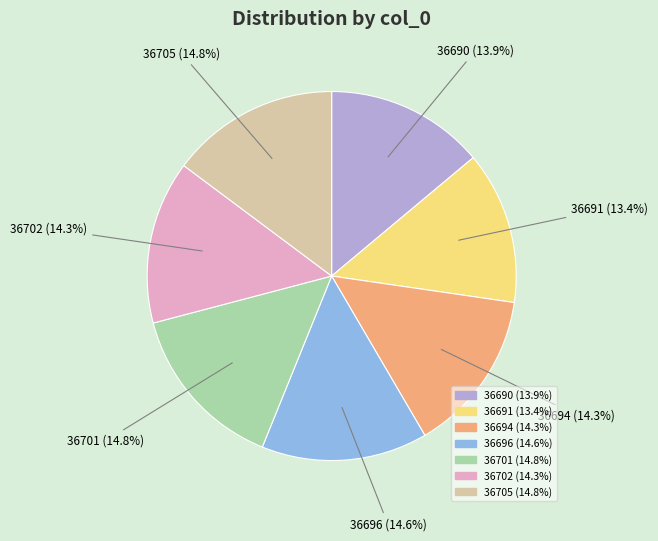

True or false: 36696 accounts for 15% of the total.

True